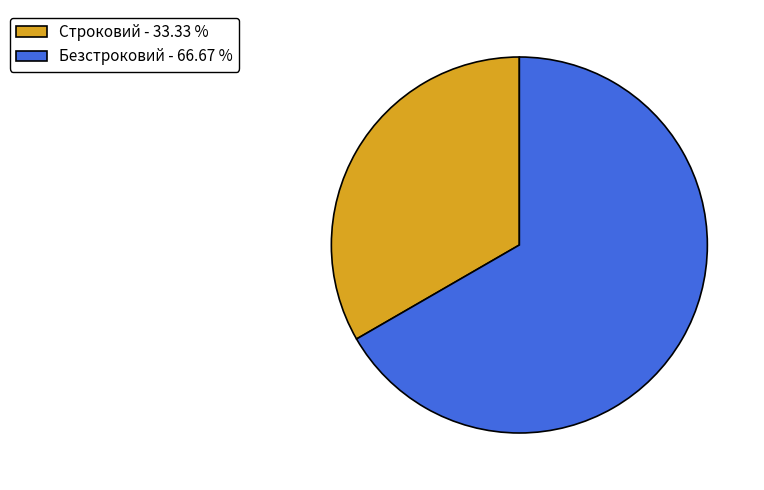

Which category accounts for the majority?

Безстроковий